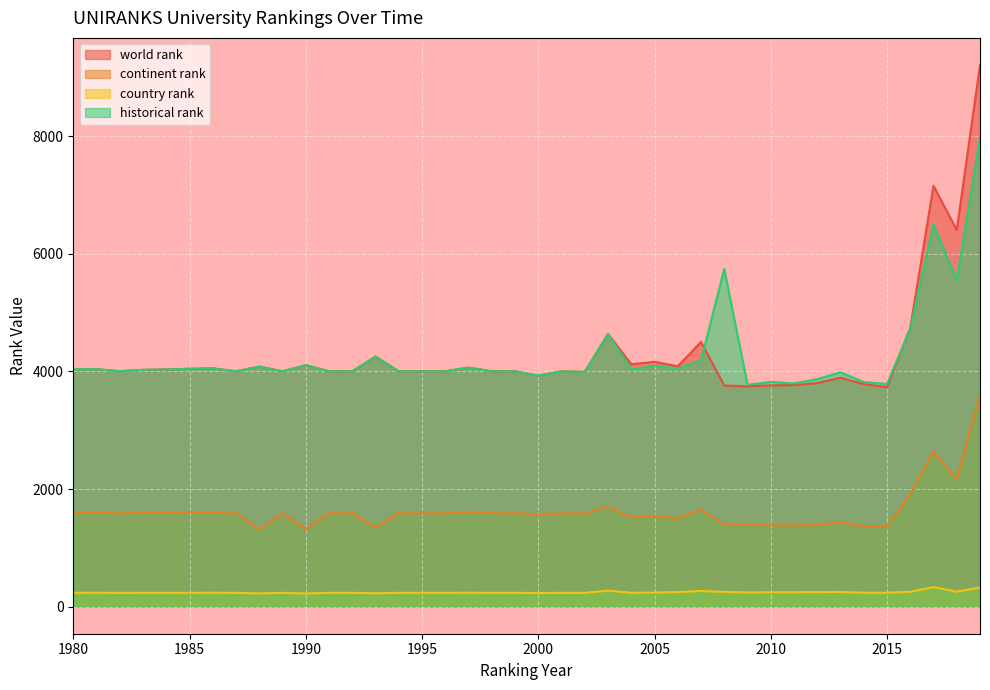

True or false: country rank has a value of 415.2 at 2000.

False